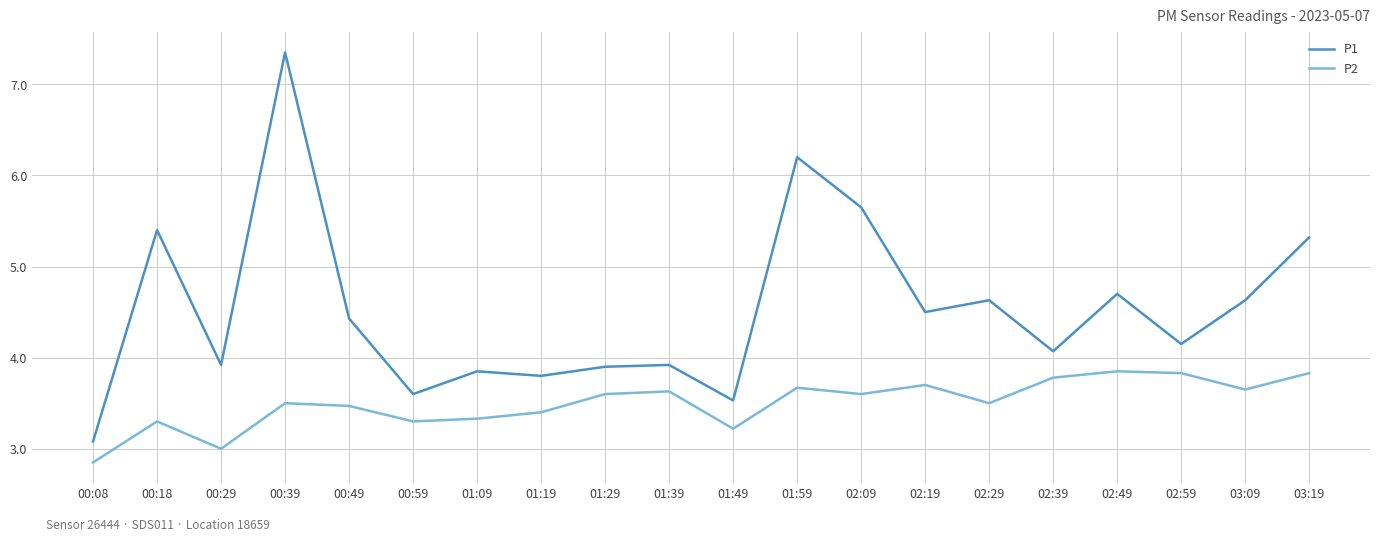

At 01:09, list the series in order from smallest to largest.

P2, P1